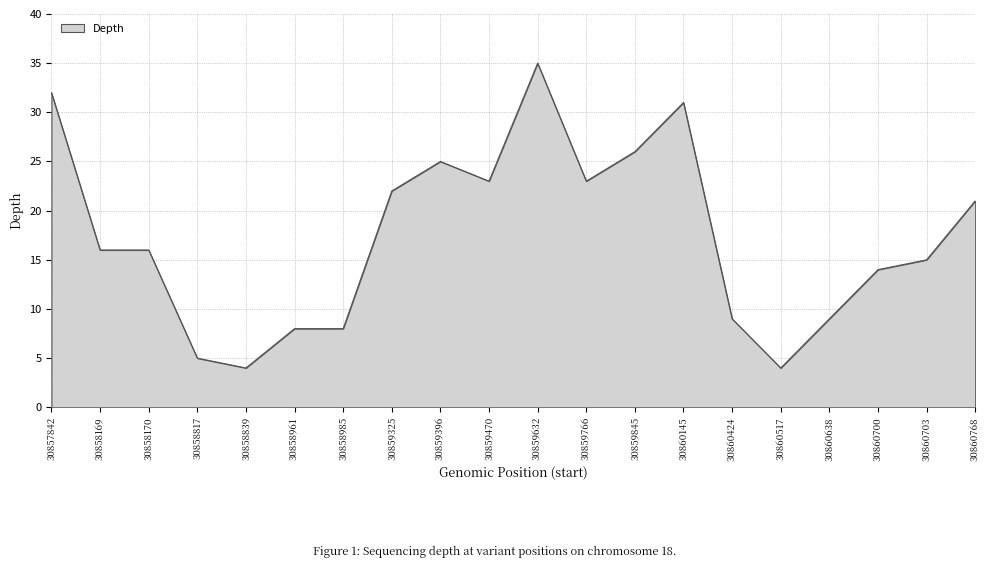

What is the sum of all values?

346